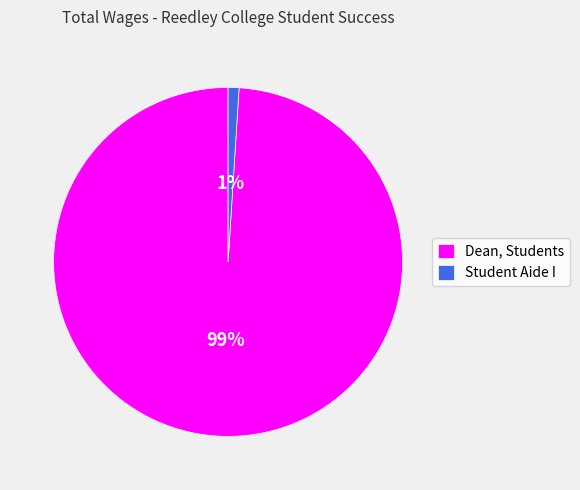

Is it true that Student Aide I is 1% of the pie?

True